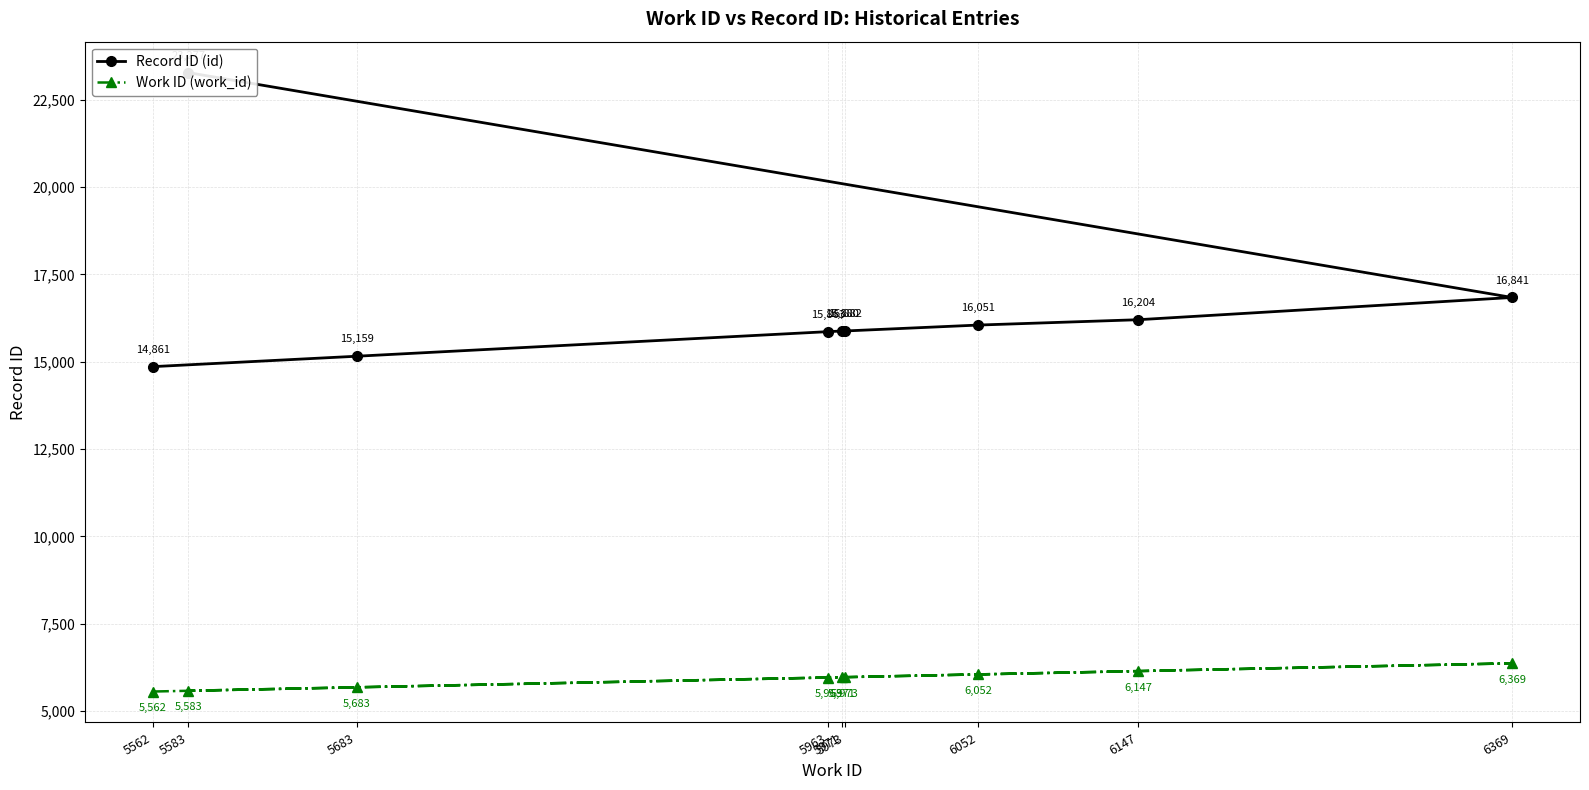

What is the greatest value displayed?

23277